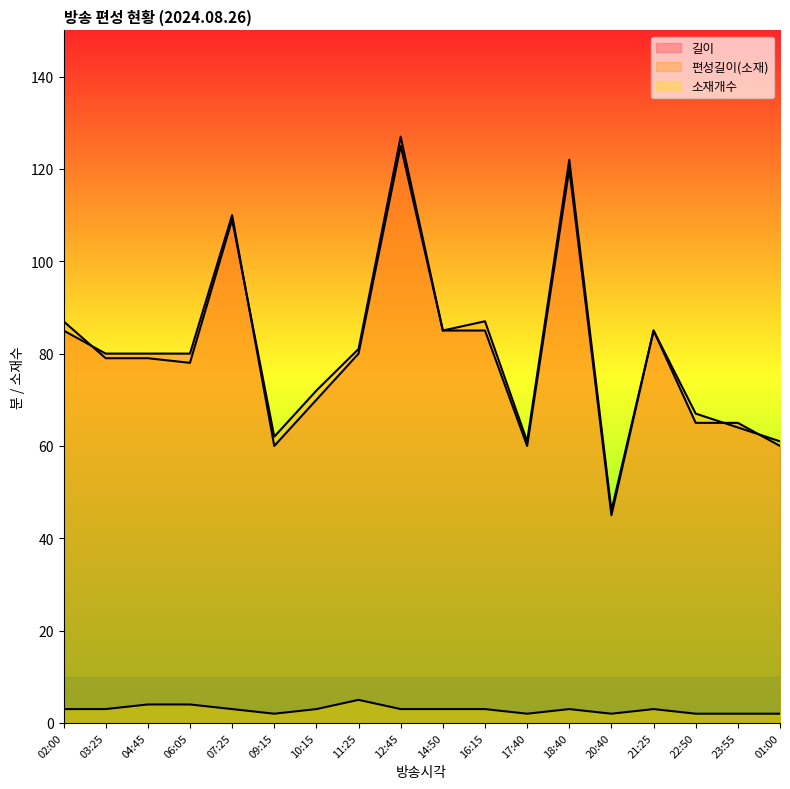

What is the spread (max minus min) of values at 17:40?

59